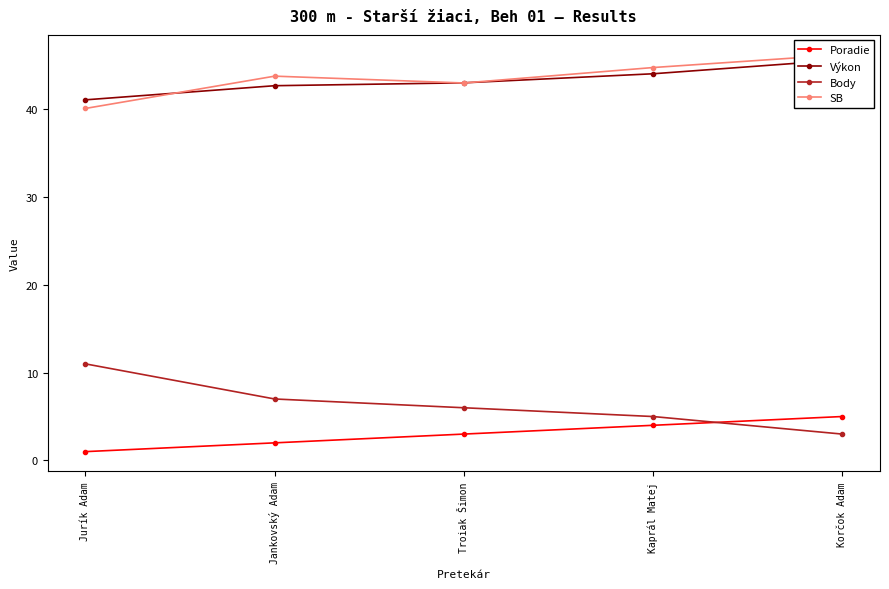

Reading right to left, transcribe all the data shown in this chart.

Poradie: 5.0	4.0	3.0	2.0	1.0
Výkon: 45.6	44.1	43.0	42.7	41.1
Body: 3.0	5.0	6.0	7.0	11.0
SB: 46.2	44.8	43.0	43.8	40.1